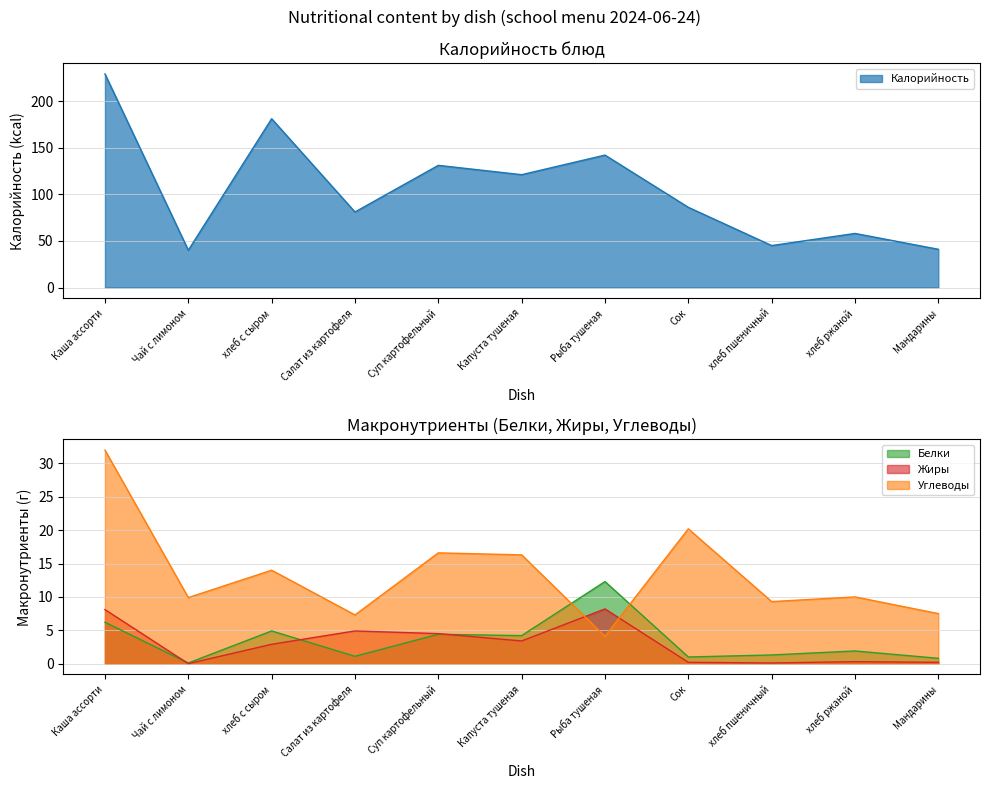

Is the value of Жиры at Сок greater than the value of Белки at хлеб ржаной?

No